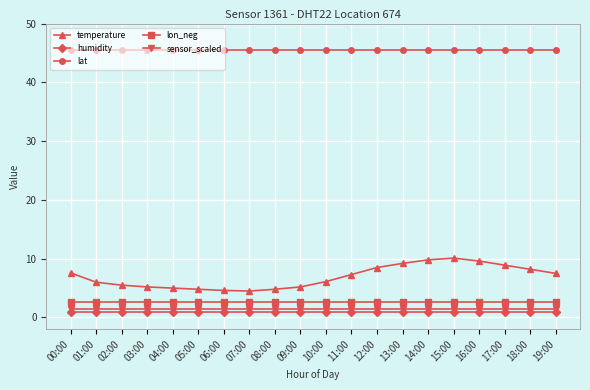

What is the value of the lon_neg point at the 15th from the left?

2.6